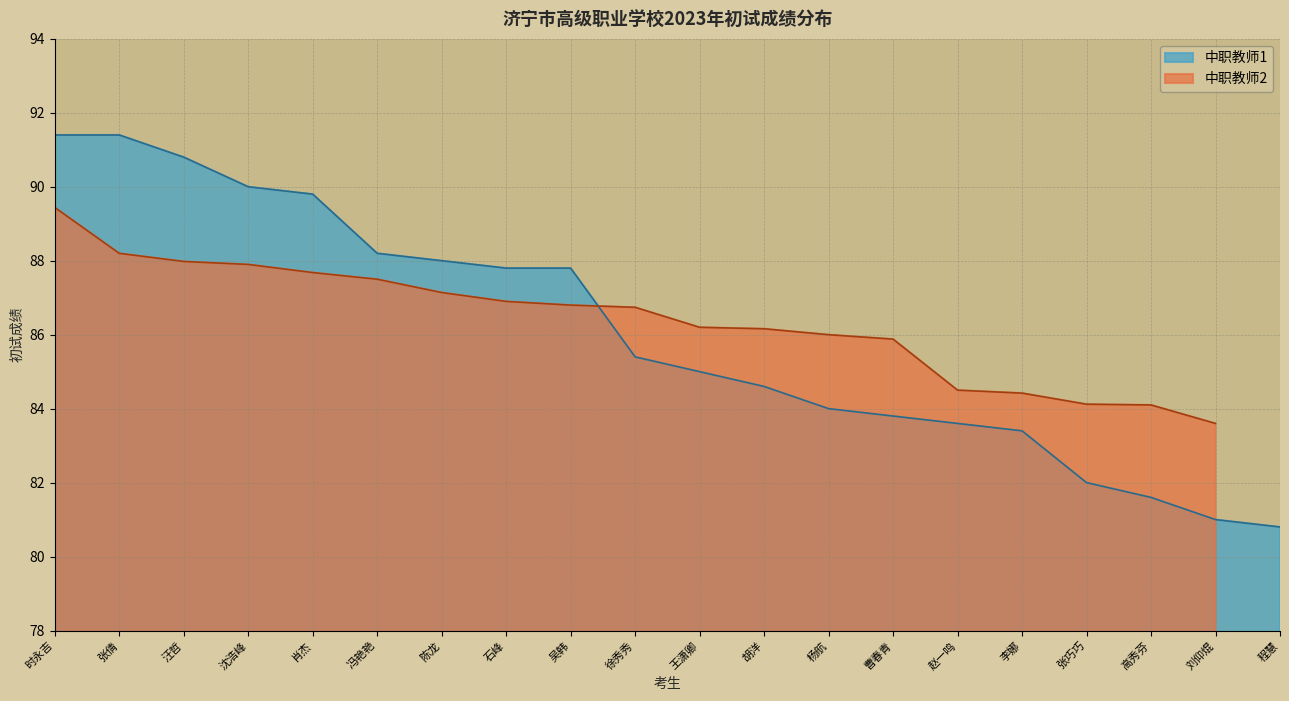

Between 胡洋 and 张巧巧, which is larger?

胡洋